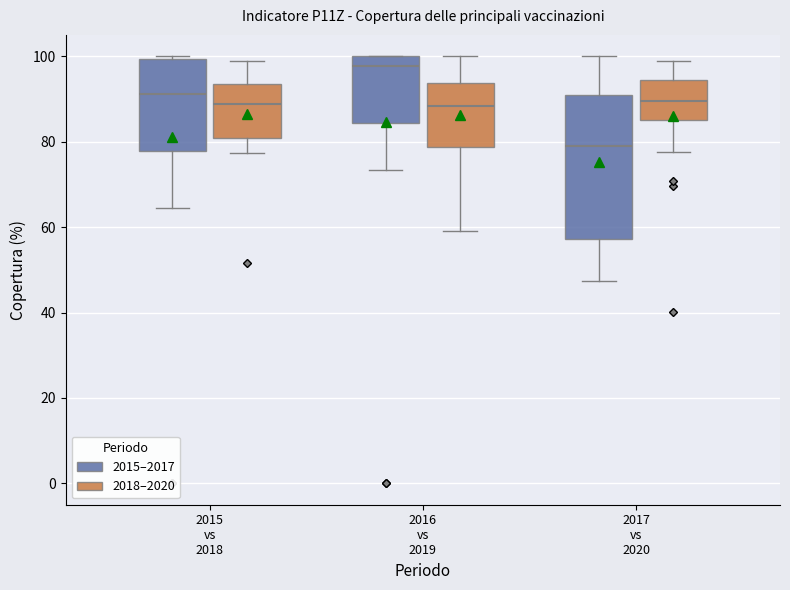

Comparing the boxes themselves (not the whiskers), which one is the tallest?

2017 vs 2020 (2015–2017)